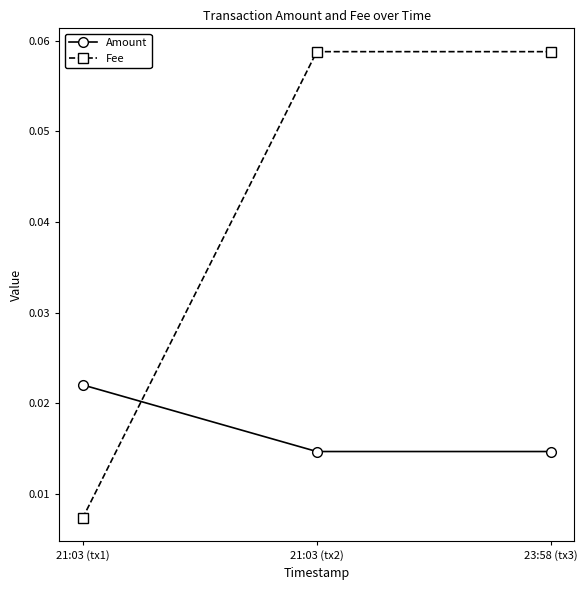

Count the Amount values in the range 0 to 1.

3